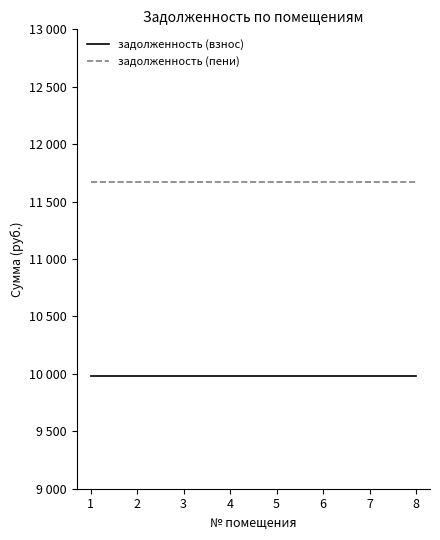

What is the sum of all задолженность (пени) values?

93350.4